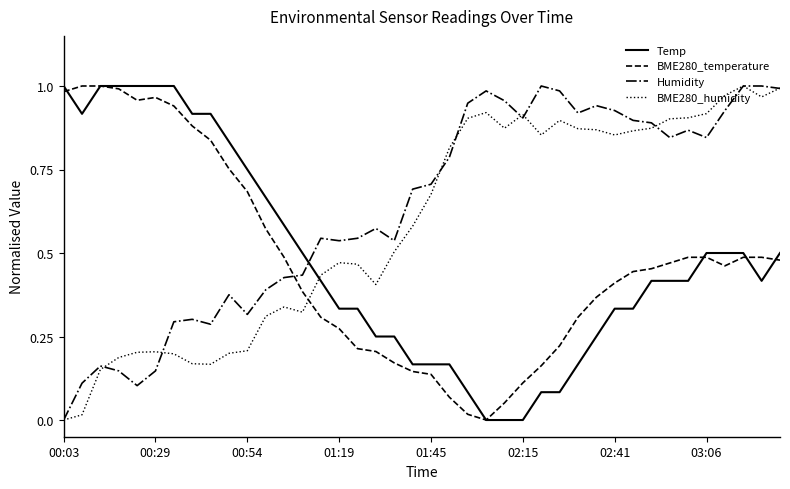

True or false: Temp and Humidity cross at least once.

True